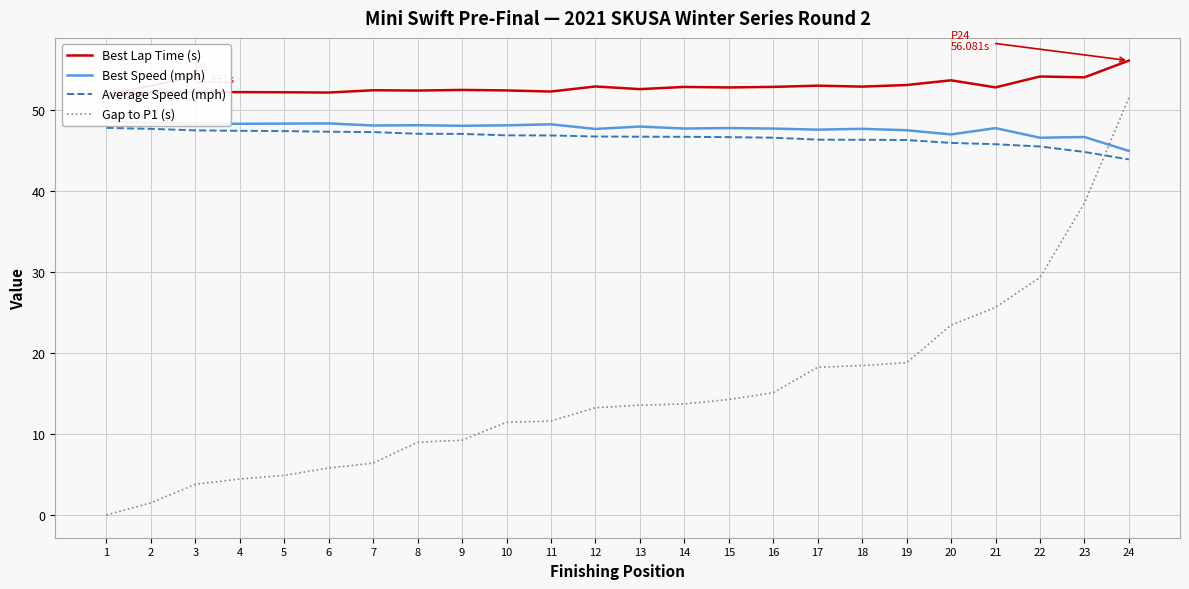

What is the sum of all Best Lap Time (s) values?

1268.0